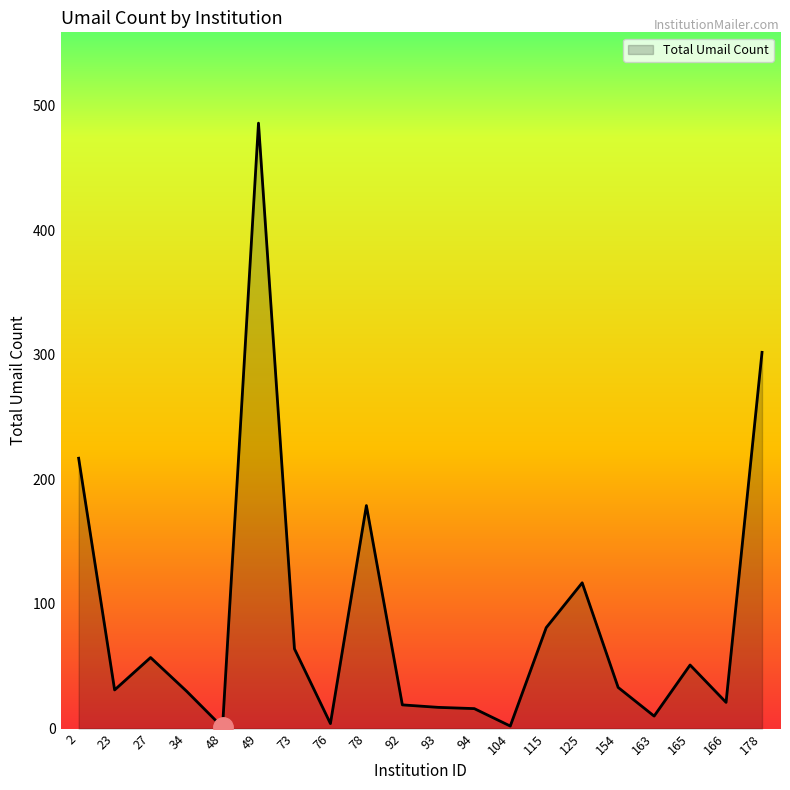

Is it true that the value at 154 is 33?

True